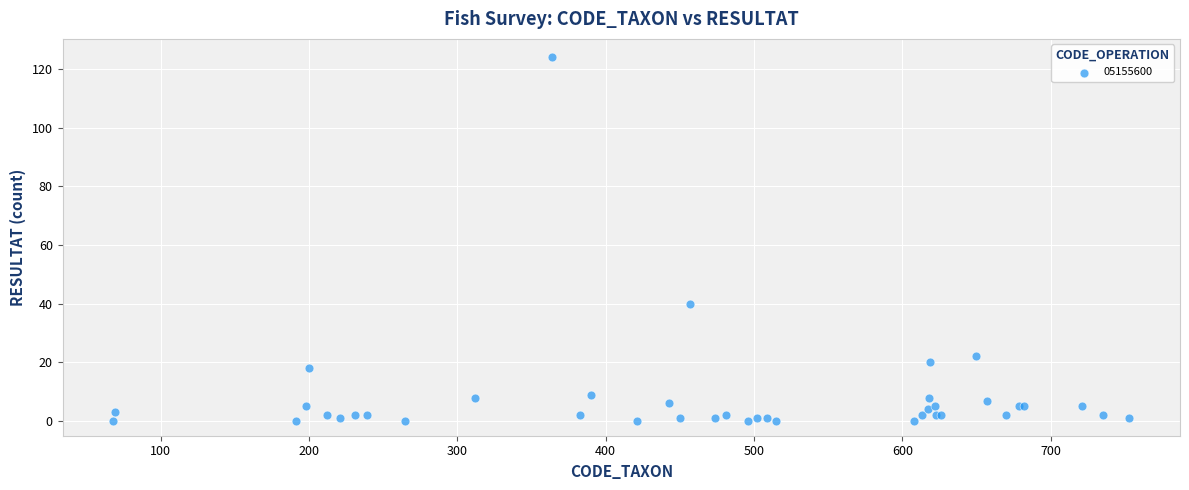

What Y value in the scatter plot is closest to 62?

40